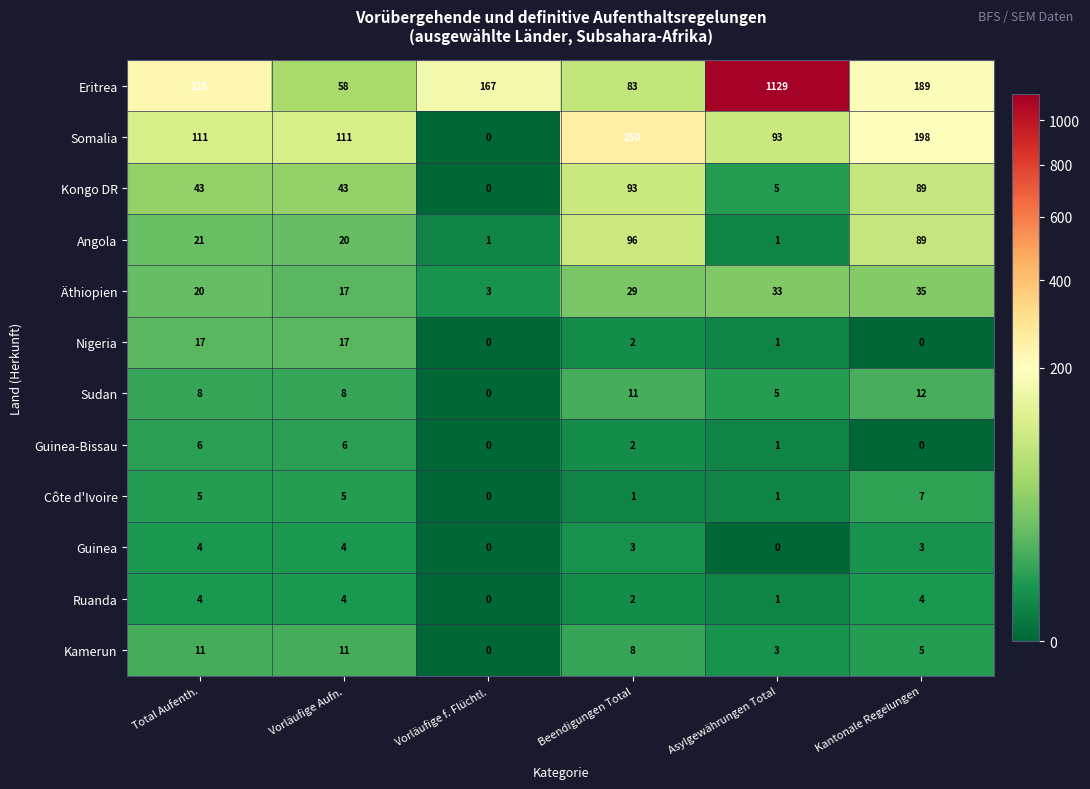

What is the difference between the second highest and minimum values in the Nigeria series?

17